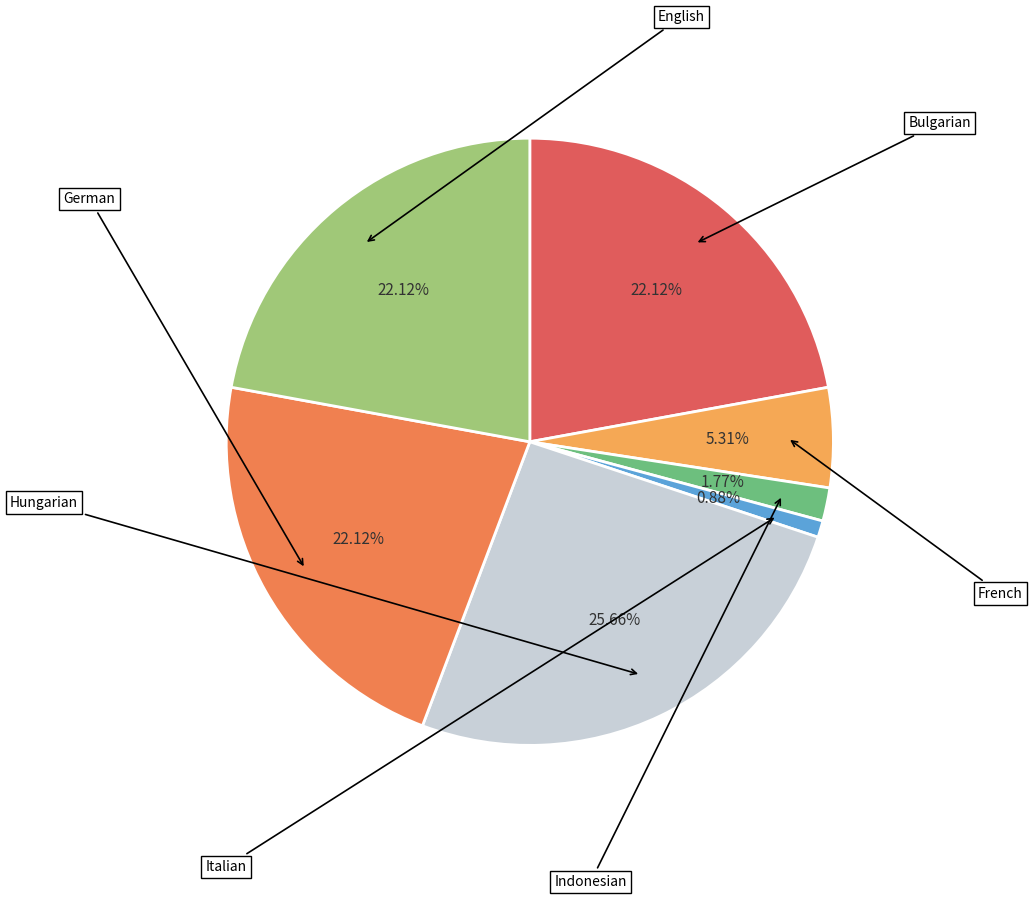

Which slice is the smallest?

Italian